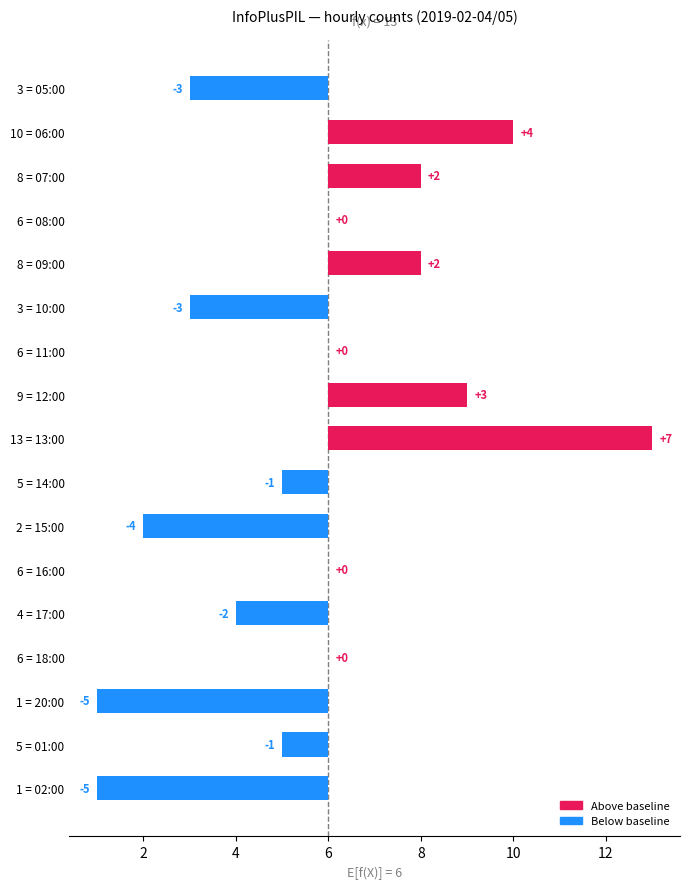

What is the difference between the values at 3 = 05:00 and 6 = 18:00?

3